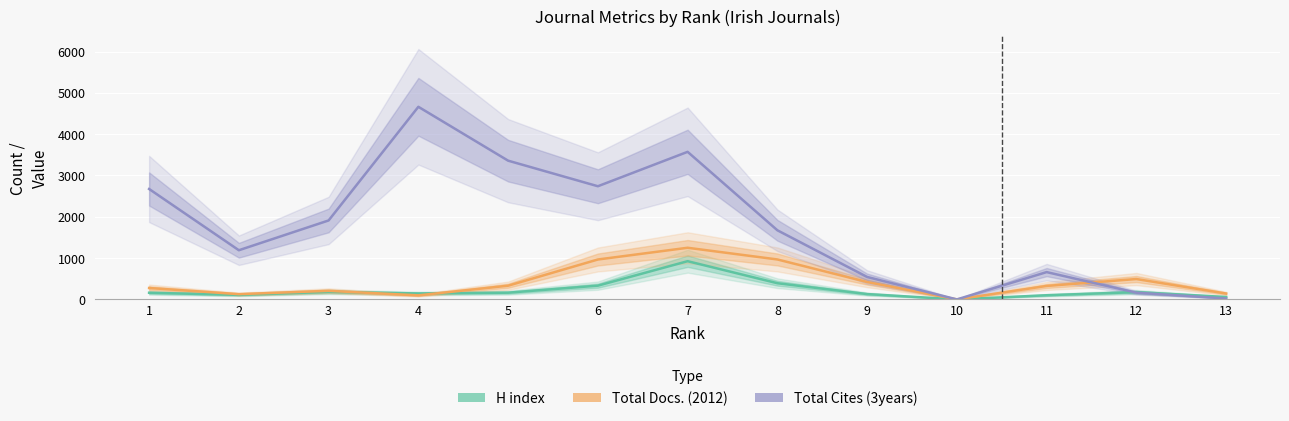

How many intersections are there between Total Docs. (2012) and Total Cites (3years)?

1